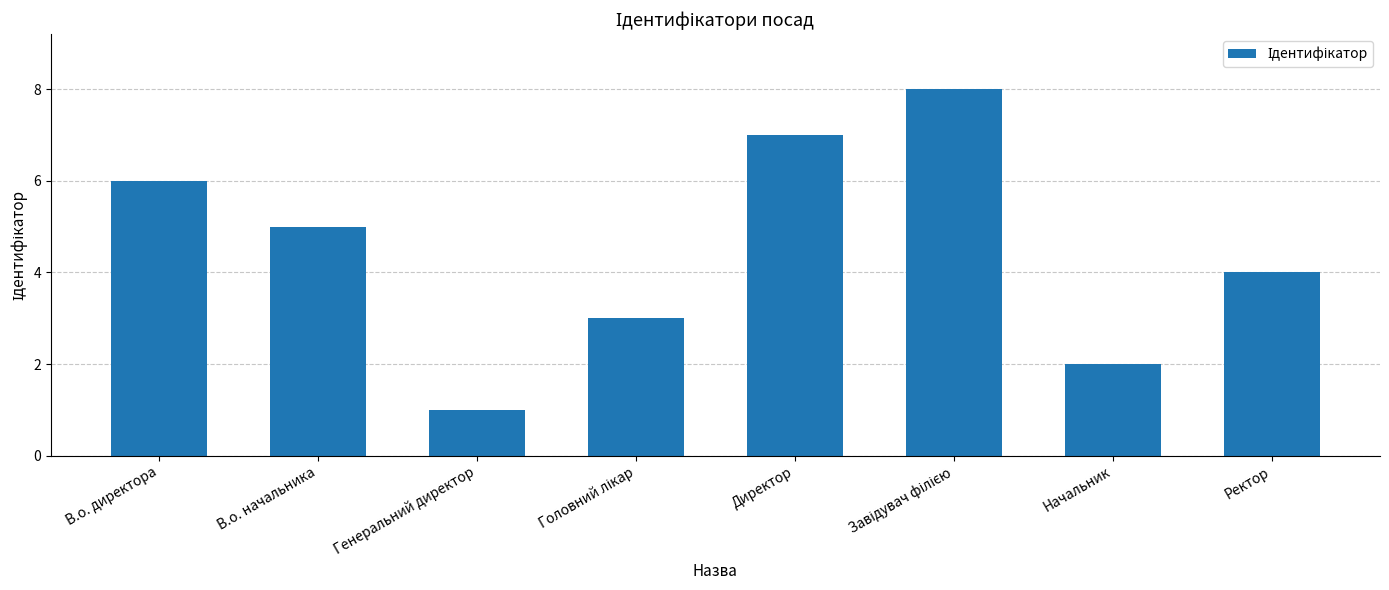

At which label is the value closest to 4?

Ректор